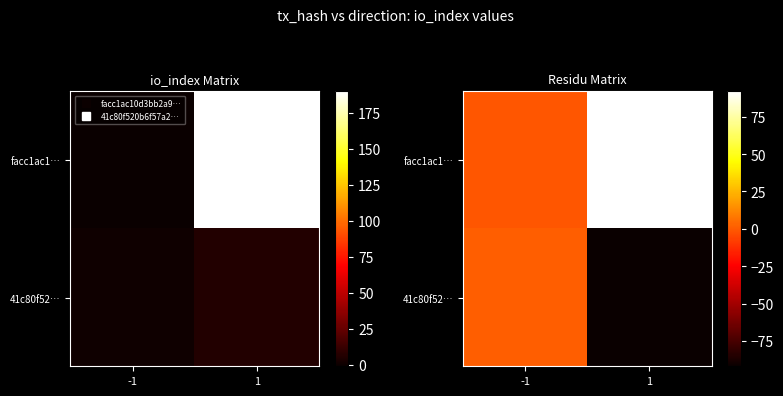

What value does the facc1ac1… series have at 1?

92